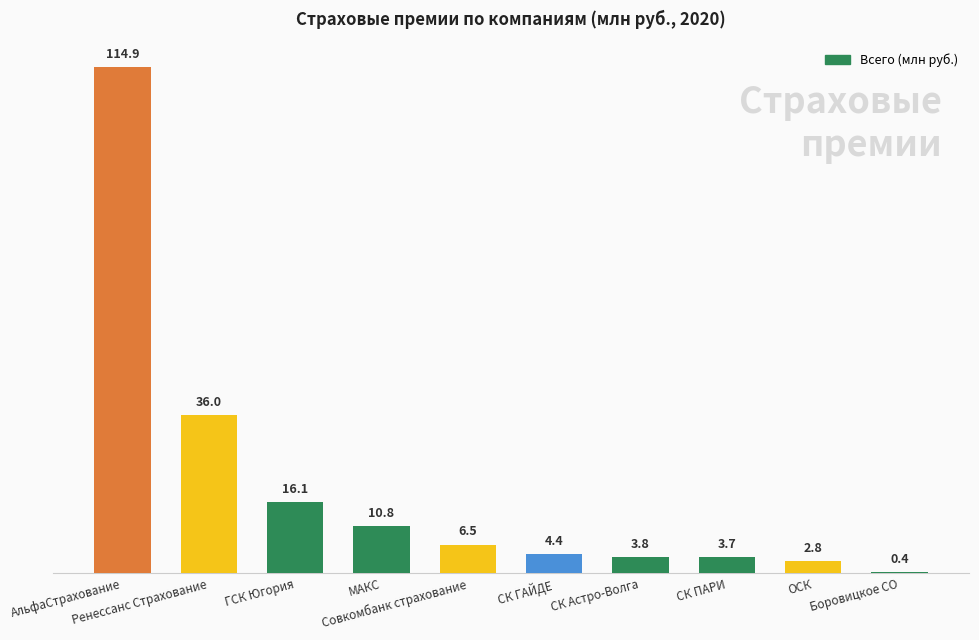

What is the minimum value shown in the chart?

0.4